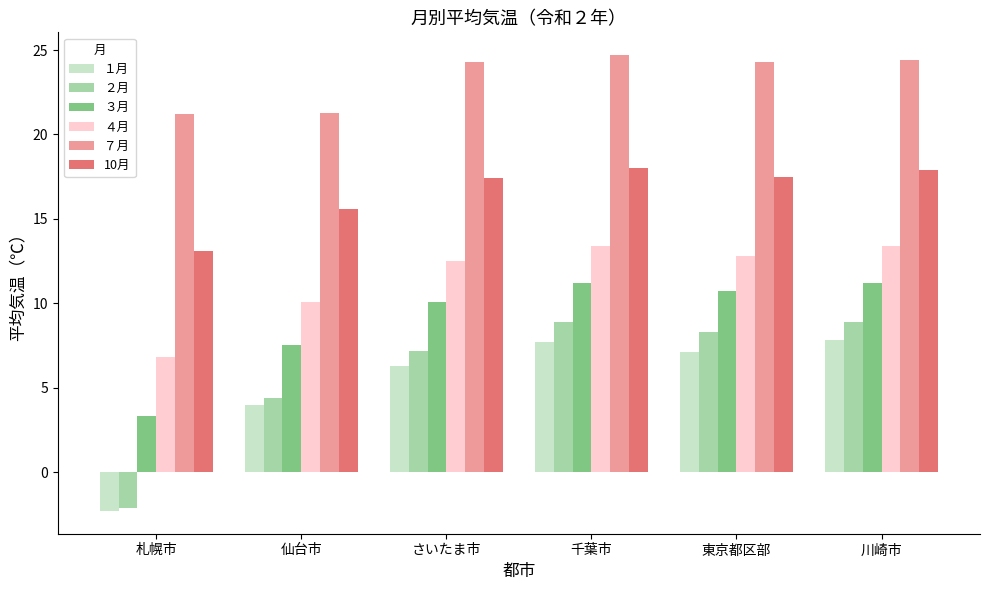

Which series has the largest total across all categories?

７月